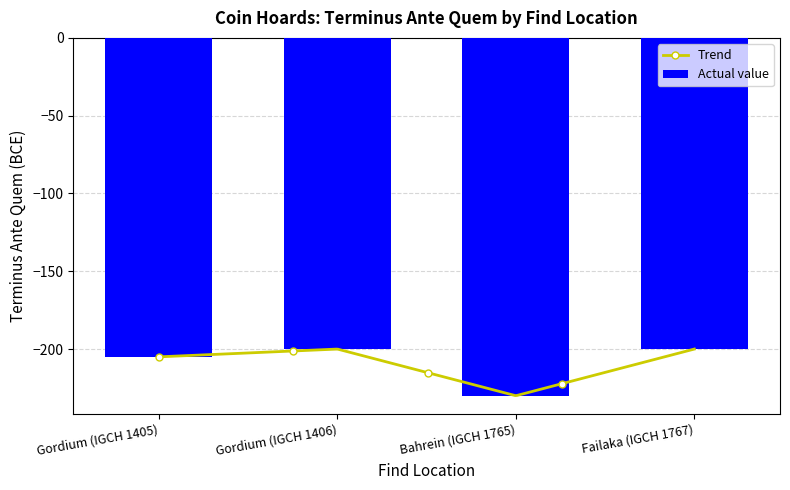

Count the number of categories in the chart.

4